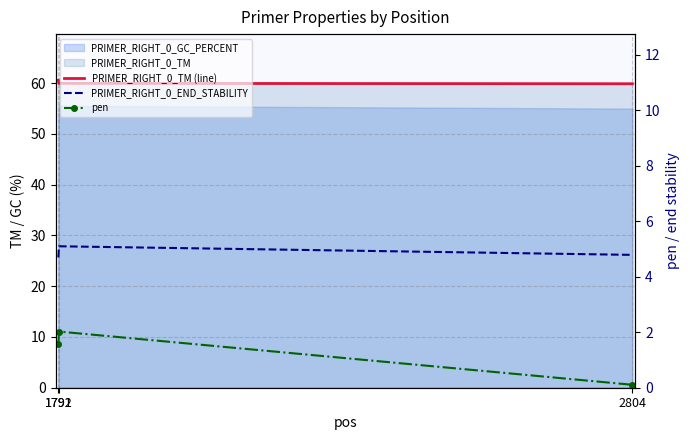

Where is PRIMER_RIGHT_0_TM (line) nearest to the value 60?

1792